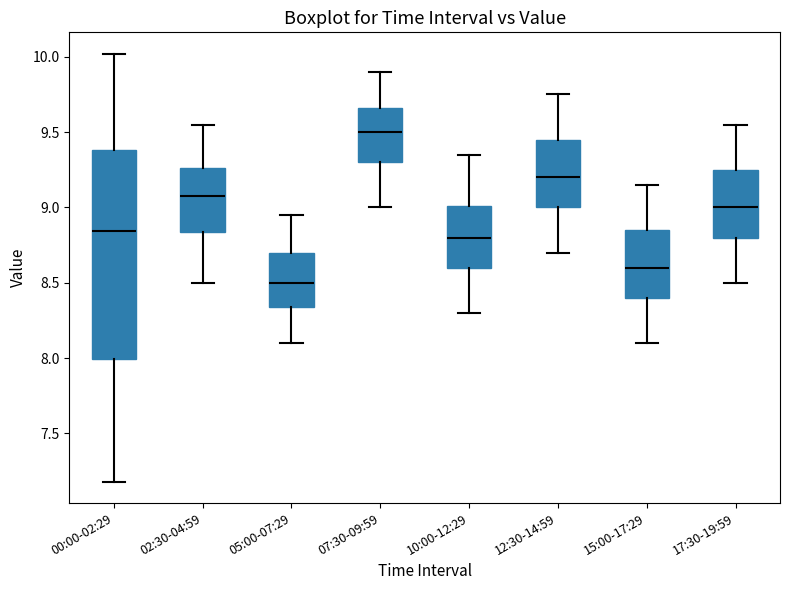

Reading left to right, read every box against the y-axis: the position of its median line, the range the box covers, and the ends of its whiskers. The values are not printed on the chart, so give them approximately, as read against the axis.

00:00-02:29: median 8.85, box 8.00 to 9.40, whiskers 7.20 to 10.00
02:30-04:59: median 9.10, box 8.85 to 9.25, whiskers 8.50 to 9.55
05:00-07:29: median 8.50, box 8.35 to 8.70, whiskers 8.10 to 8.95
07:30-09:59: median 9.50, box 9.30 to 9.65, whiskers 9.00 to 9.90
10:00-12:29: median 8.80, box 8.60 to 9.00, whiskers 8.30 to 9.35
12:30-14:59: median 9.20, box 9.00 to 9.45, whiskers 8.70 to 9.75
15:00-17:29: median 8.60, box 8.40 to 8.85, whiskers 8.10 to 9.15
17:30-19:59: median 9.00, box 8.80 to 9.25, whiskers 8.50 to 9.55